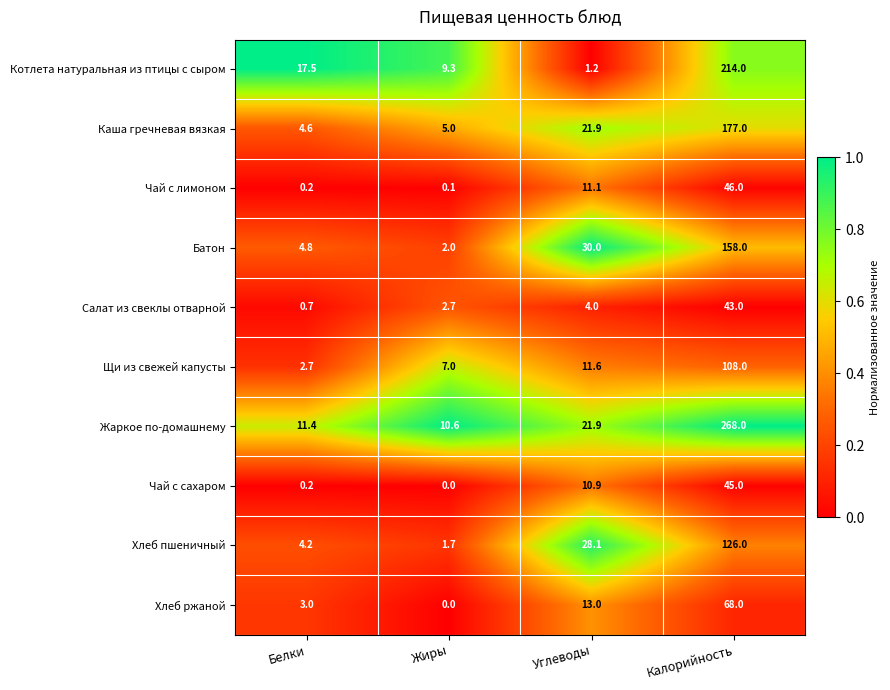

Rank the series by their maximum value, from highest to lowest.

Жаркое по-домашнему, Котлета натуральная из птицы с сыром, Каша гречневая вязкая, Батон, Хлеб пшеничный, Щи из свежей капусты, Хлеб ржаной, Чай с лимоном, Чай с сахаром, Салат из свеклы отварной